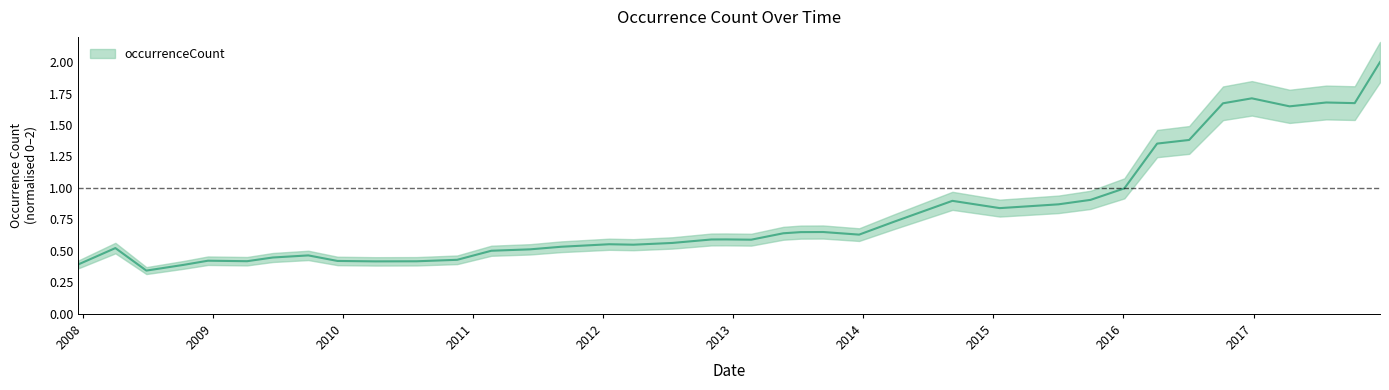

Count the number of categories in the chart.

40